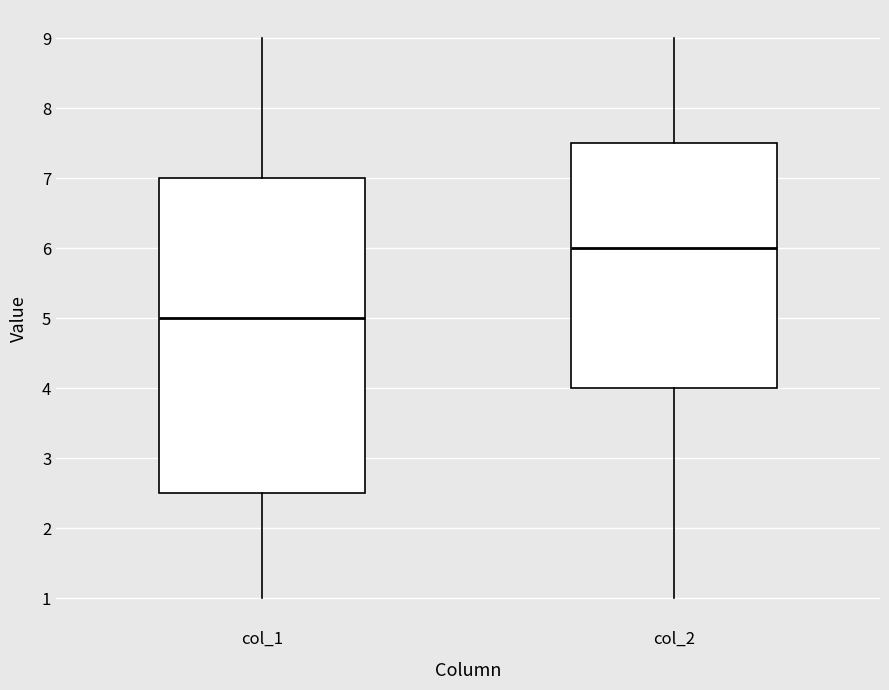

Reading left to right, read every box against the y-axis: the position of its median line, the range the box covers, and the ends of its whiskers. The values are not printed on the chart, so give them approximately, as read against the axis.

col_1: median 5.0, box 2.5 to 7.0, whiskers 1.0 to 9.0
col_2: median 6.0, box 4.0 to 7.5, whiskers 1.0 to 9.0